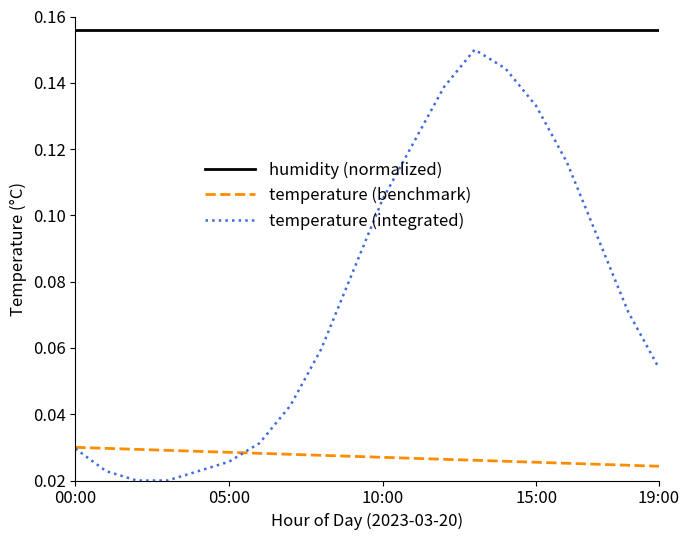

True or false: temperature (benchmark) and humidity (normalized) intersect in this chart.

False